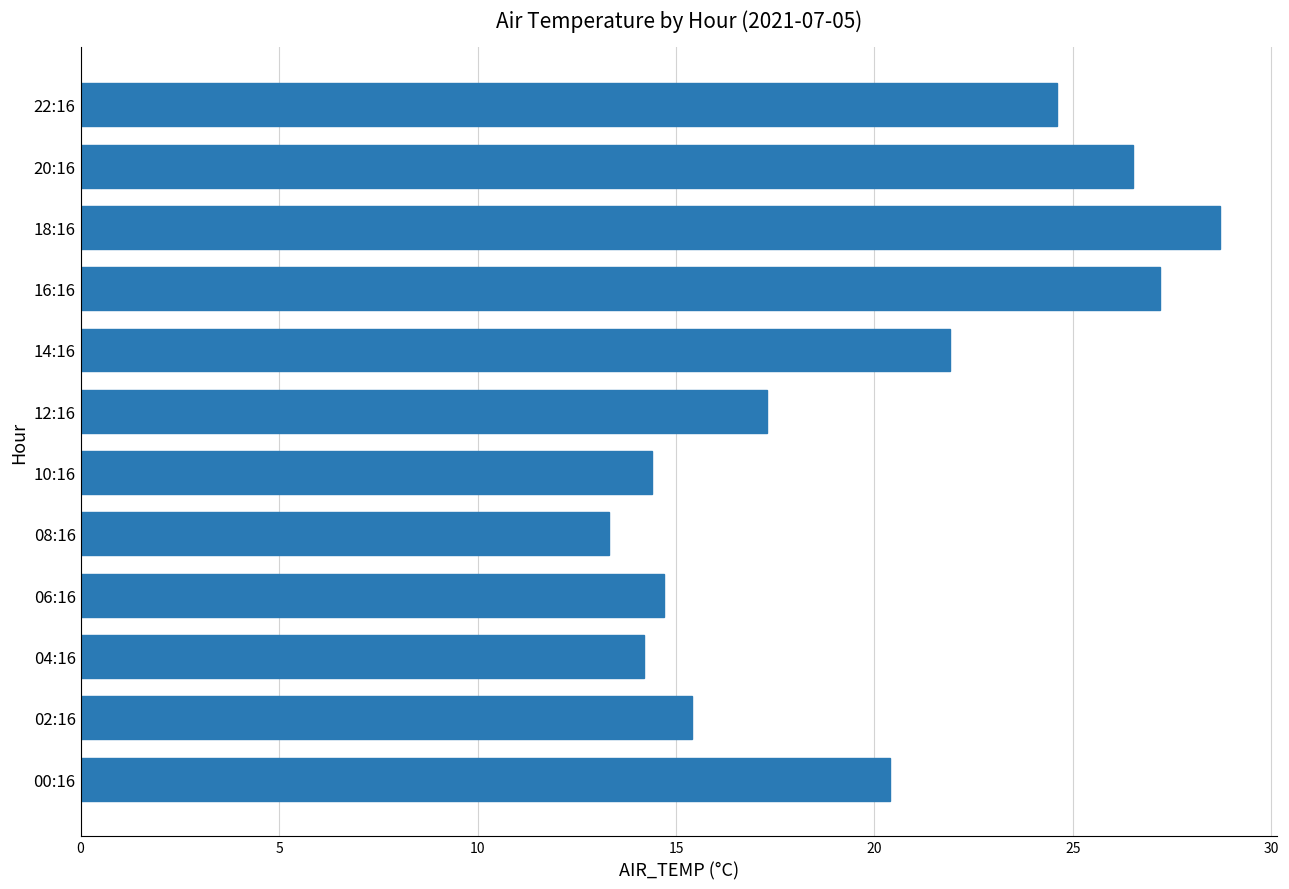

How many data points are less than 20?

6